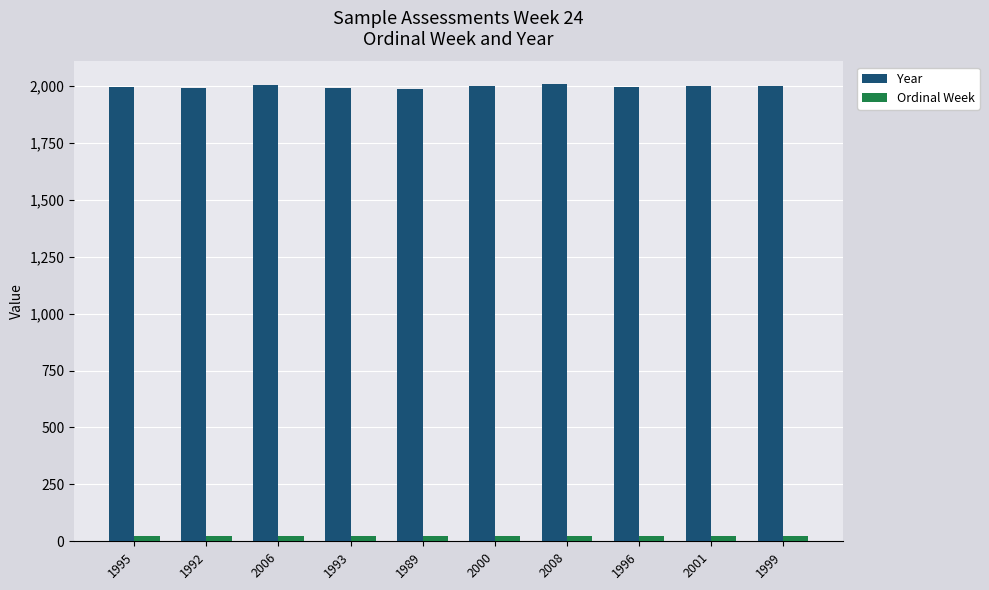

What are all the series names shown in the legend?

Year, Ordinal Week